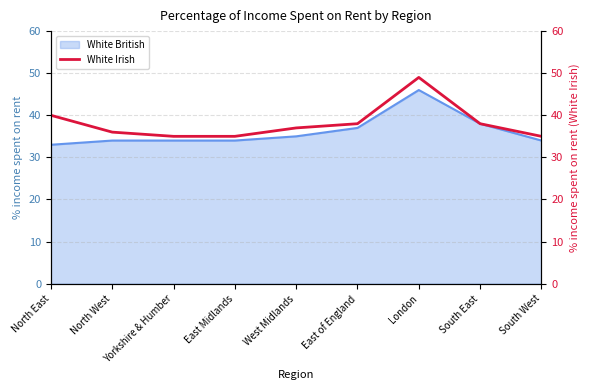

At which category does the data reach its first local peak?

London